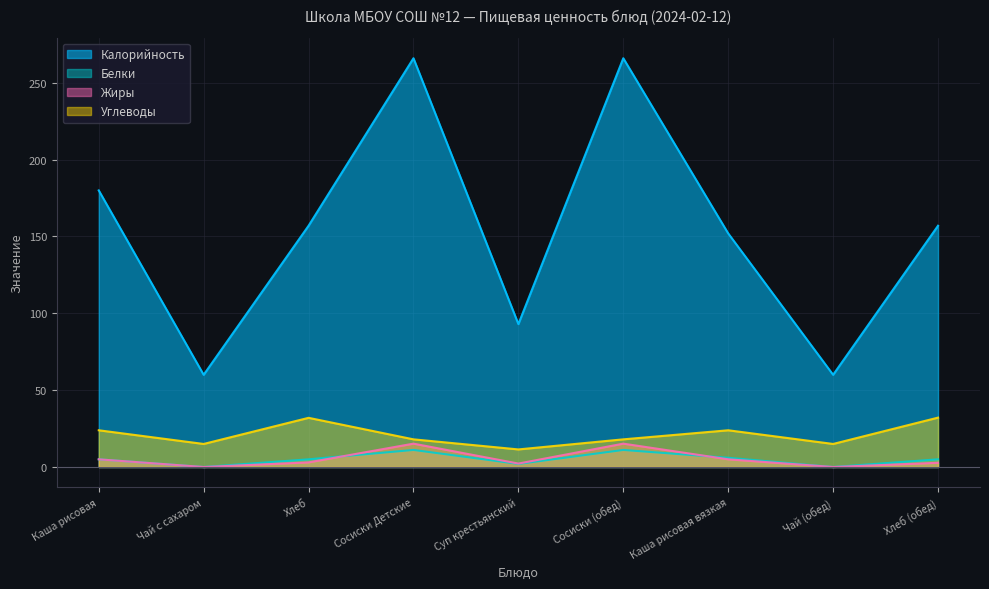

The Жиры series shows 0.6 at Хлеб (обед). True or false?

False